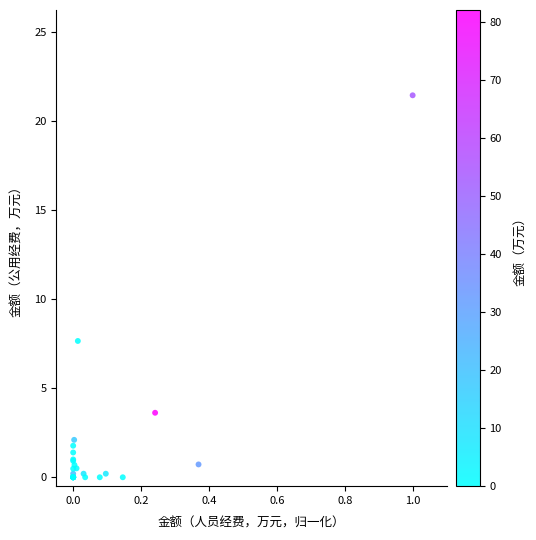

What Y value in the scatter plot is closest to 10?

7.7